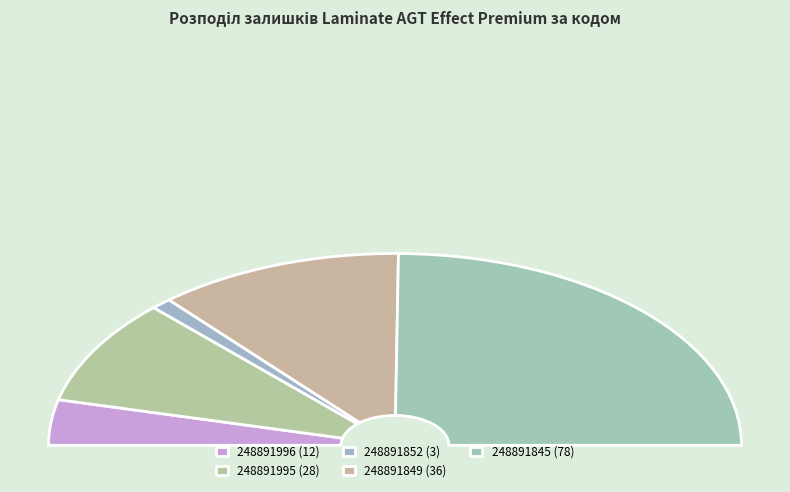

Is 248891996 the majority of the pie?

No